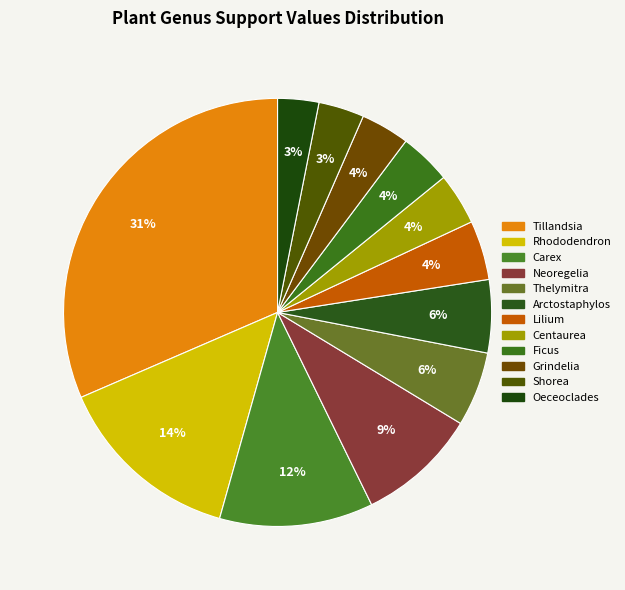

Is there a majority slice in this chart?

No